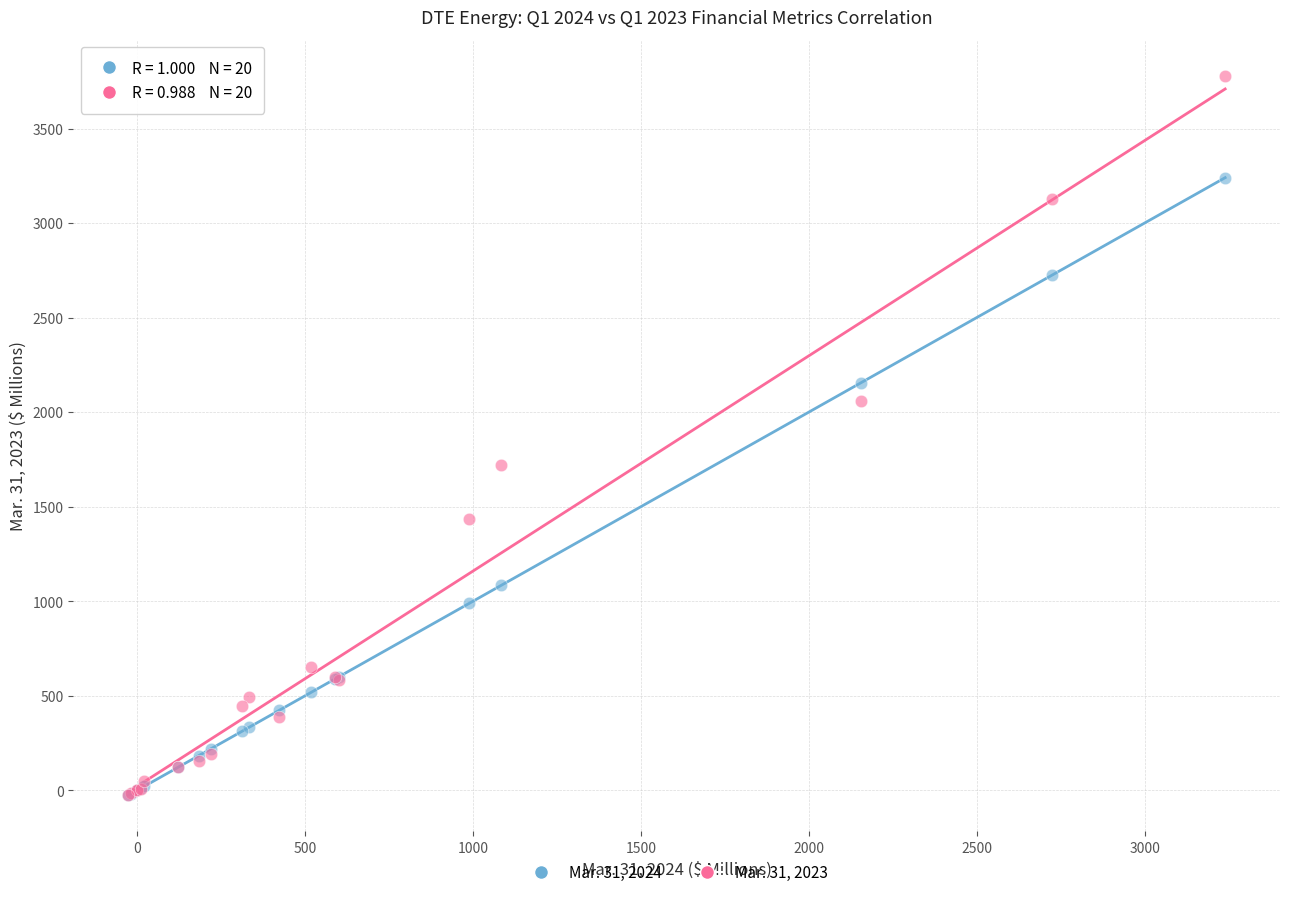

What are all the series names shown in the legend?

Mar. 31, 2024, Mar. 31, 2023